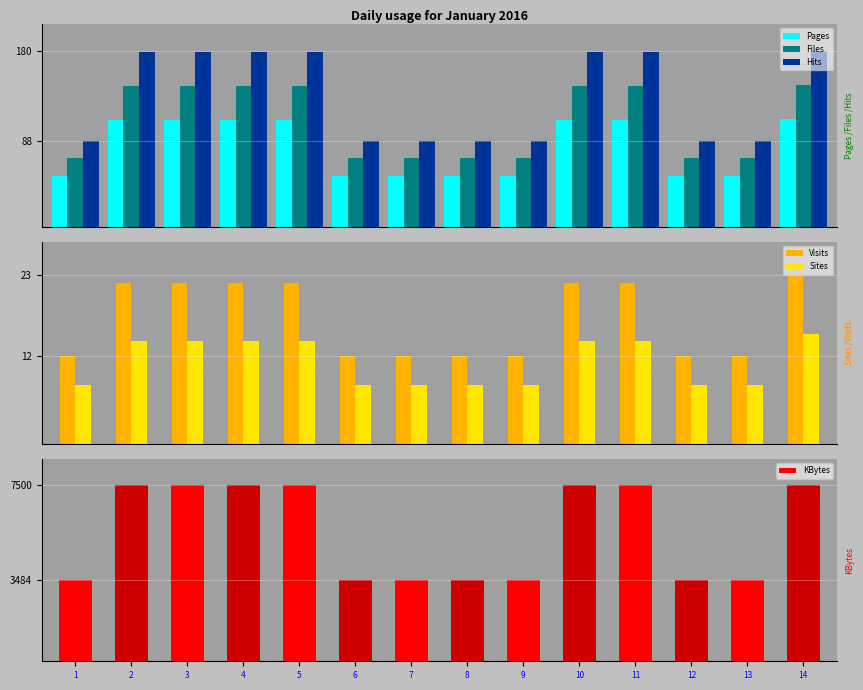

What is the minimum value for Hits?

52